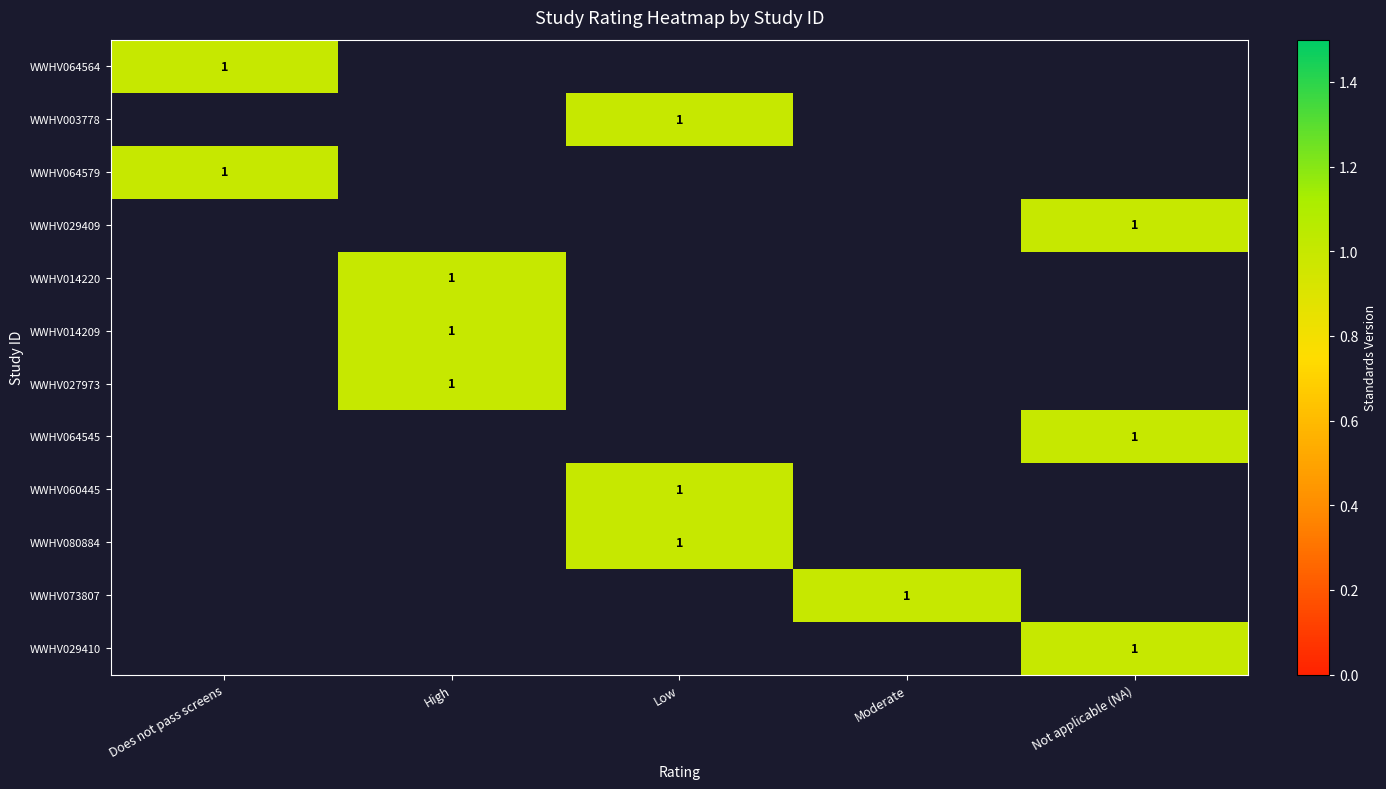

How many distinct data groups are displayed?

12